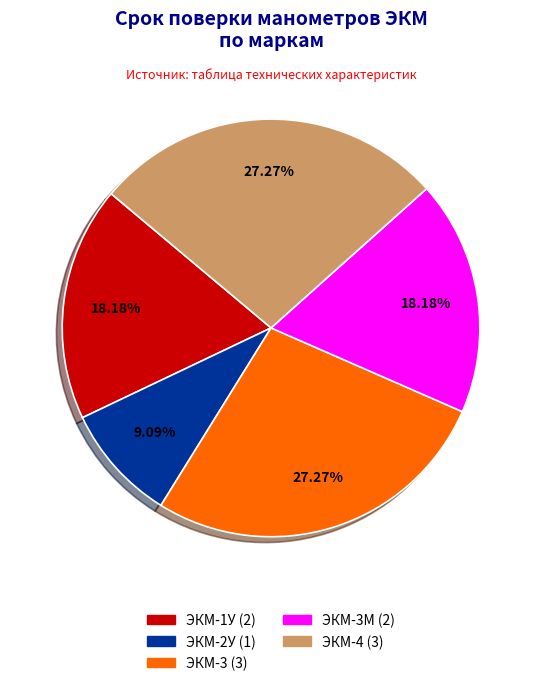

Is there any slice that represents more than half of the pie?

No